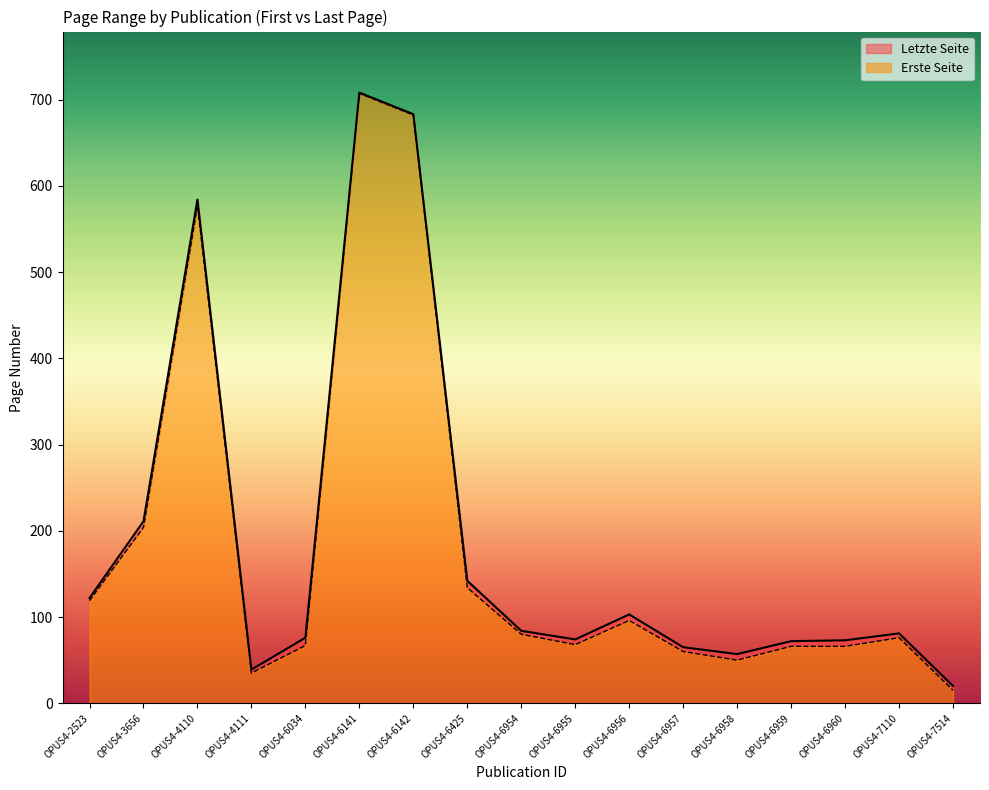

Reading right to left, extract all data points from this chart.

Letzte Seite: OPUS4-7514=20	OPUS4-7110=81	OPUS4-6960=73	OPUS4-6959=72	OPUS4-6958=57	OPUS4-6957=65	OPUS4-6956=103	OPUS4-6955=74	OPUS4-6954=84	OPUS4-6425=142	OPUS4-6142=683	OPUS4-6141=708	OPUS4-6034=76	OPUS4-4111=39	OPUS4-4110=584	OPUS4-3656=211	OPUS4-2523=122
Erste Seite: OPUS4-7514=15	OPUS4-7110=76	OPUS4-6960=66	OPUS4-6959=66	OPUS4-6958=50	OPUS4-6957=60	OPUS4-6956=96	OPUS4-6955=68	OPUS4-6954=80	OPUS4-6425=134	OPUS4-6142=682	OPUS4-6141=707	OPUS4-6034=67	OPUS4-4111=35	OPUS4-4110=577	OPUS4-3656=204	OPUS4-2523=119